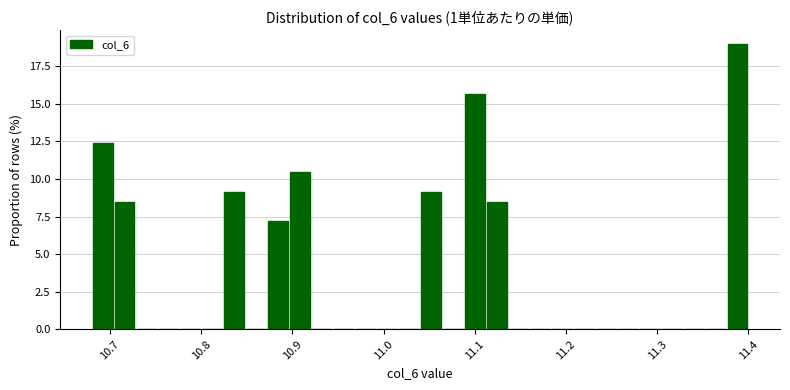

Read against the x-axis, roughly where is the centre of the tallest bar?

11.39